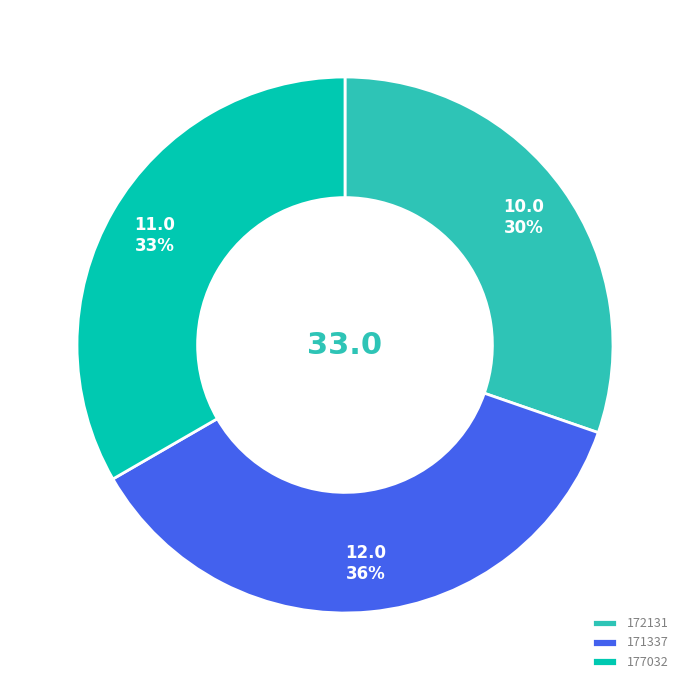

Does 177032 represent more than half of the total?

No